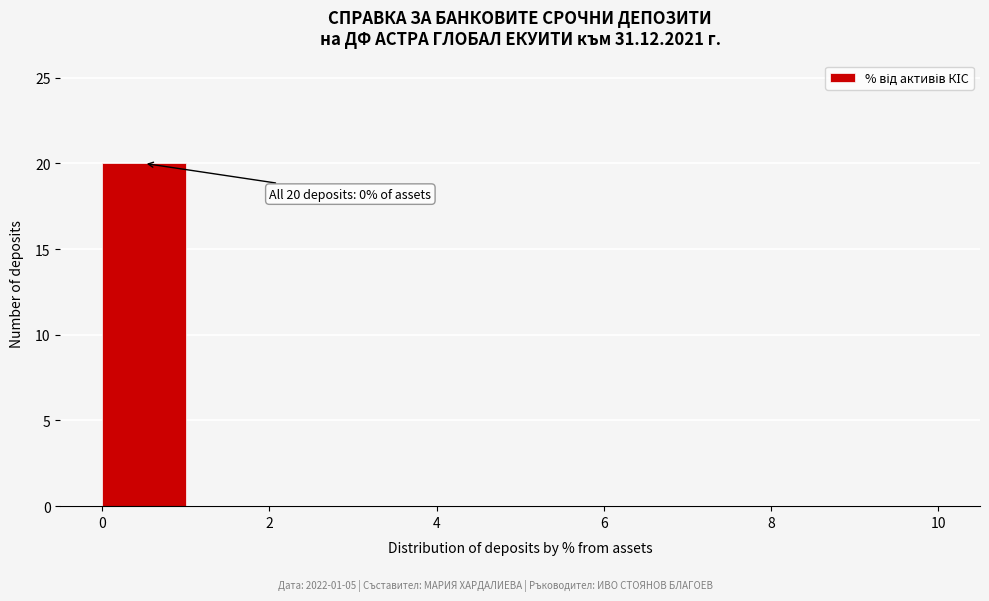

Over which range of the x-axis is the bar tallest?

0 to 1